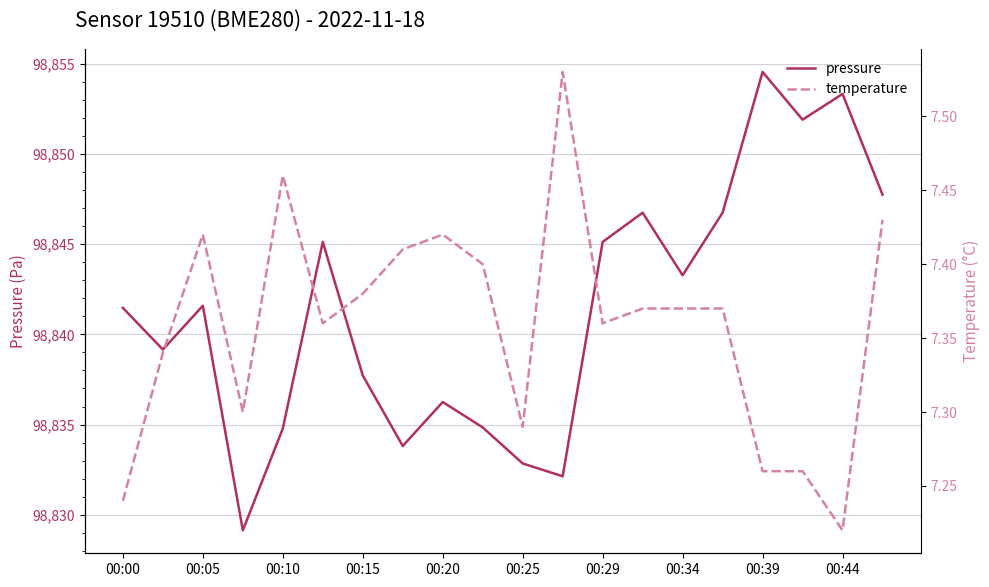

At which label is pressure closest to 98841?

00:00